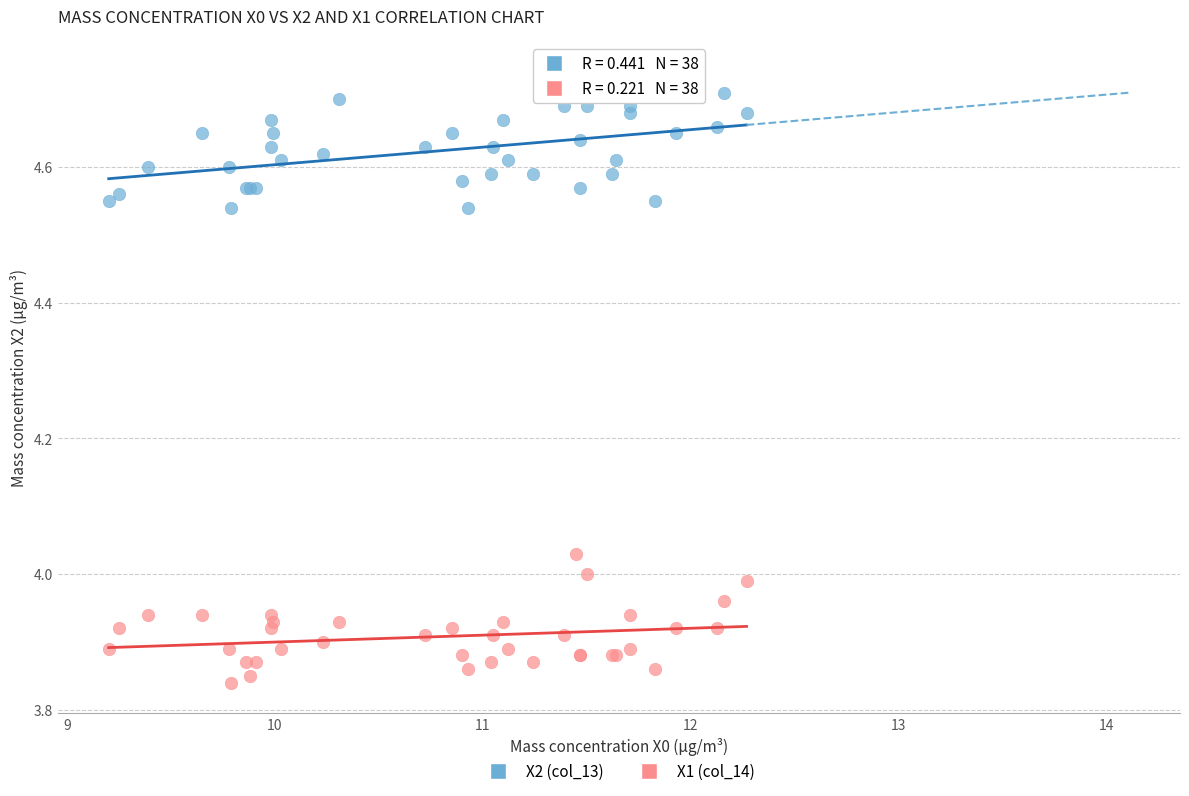

What is the X range (max minus min) for the scatter plot?

3.1